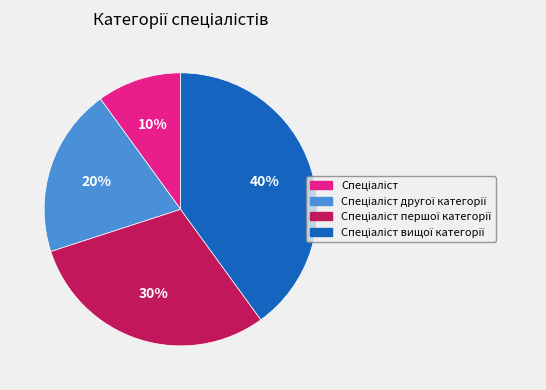

How many segments does this pie chart have?

4